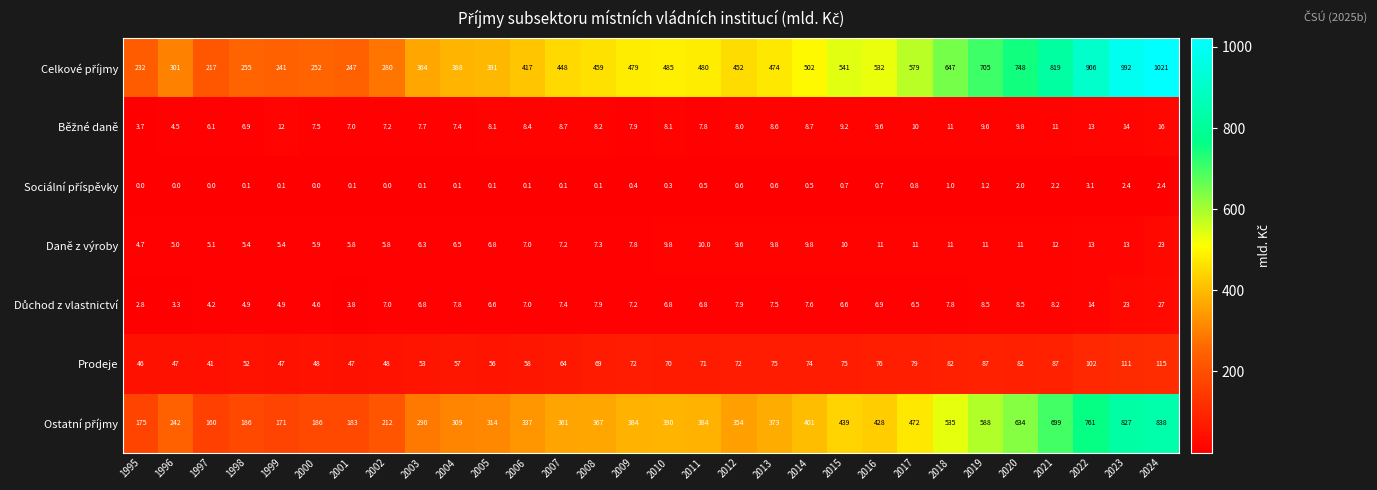

What is the total value across all series at 2012?

904.1